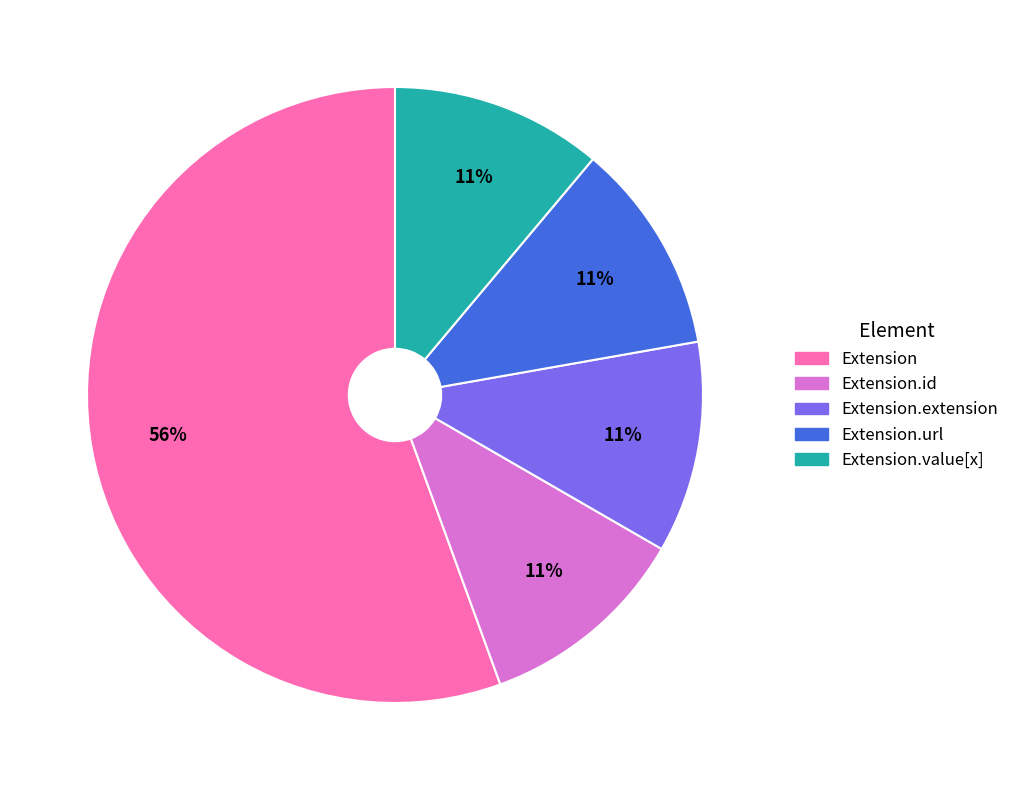

Does any single category account for the majority?

Yes